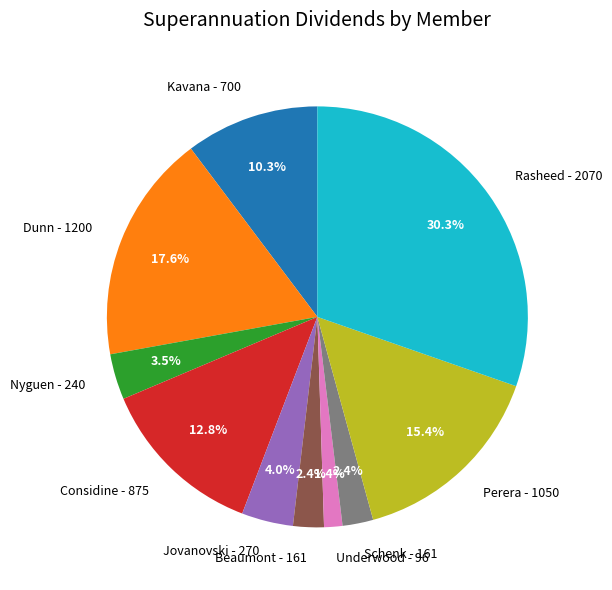

True or false: Considine accounts for 27% of the total.

False